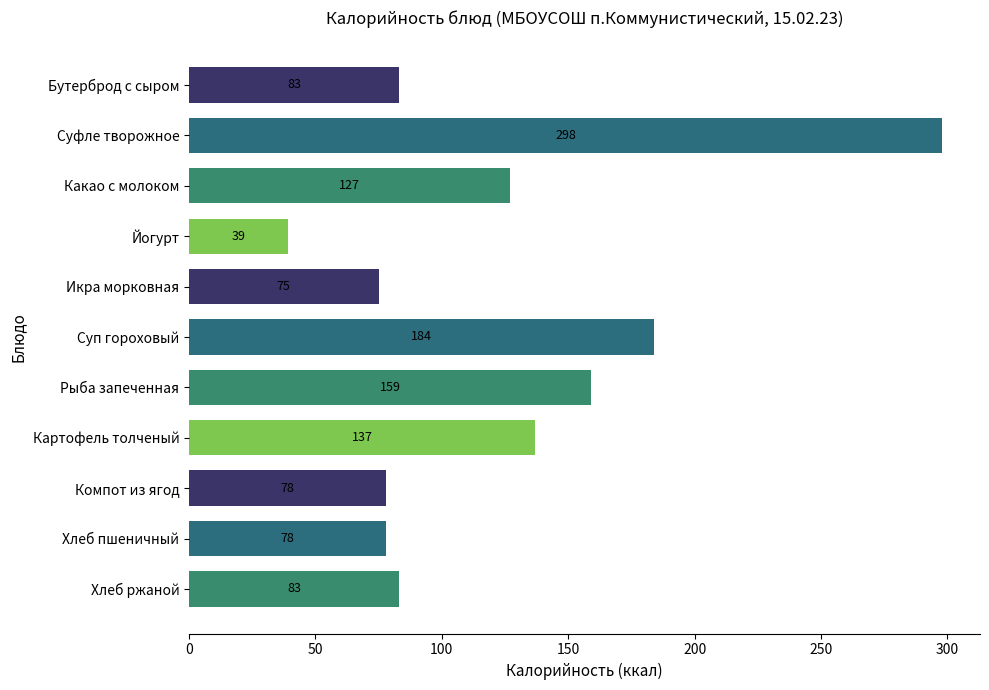

What is the value of the 6th bar from the top?

184